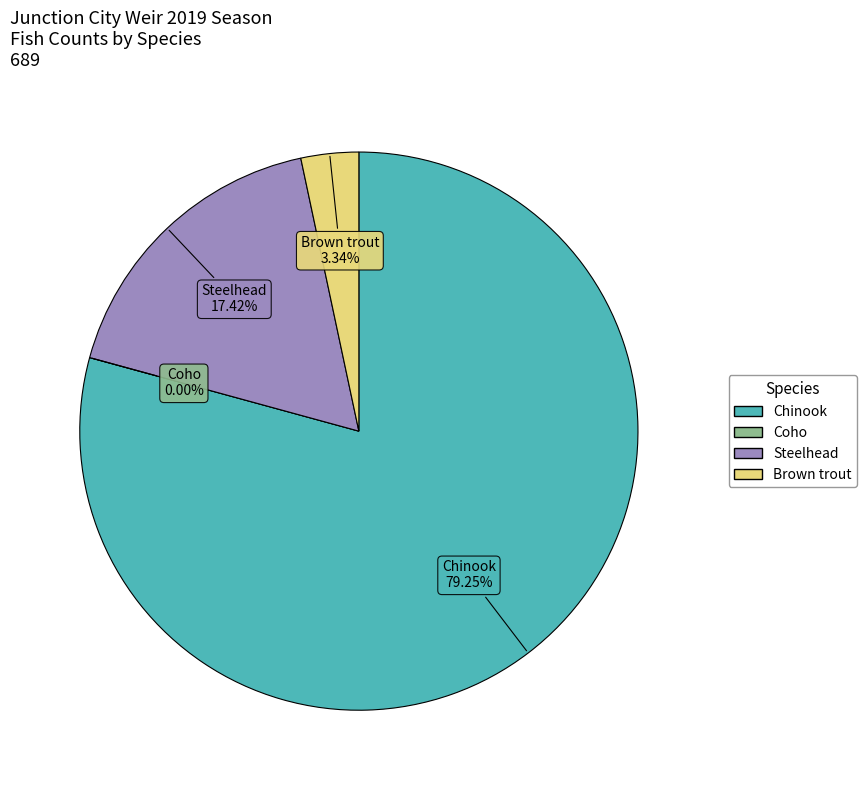

To the nearest percent, what is the combined percentage of Coho and Steelhead?

17%